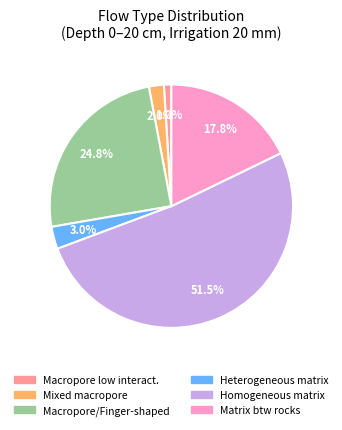

Does any single category account for the majority?

Yes